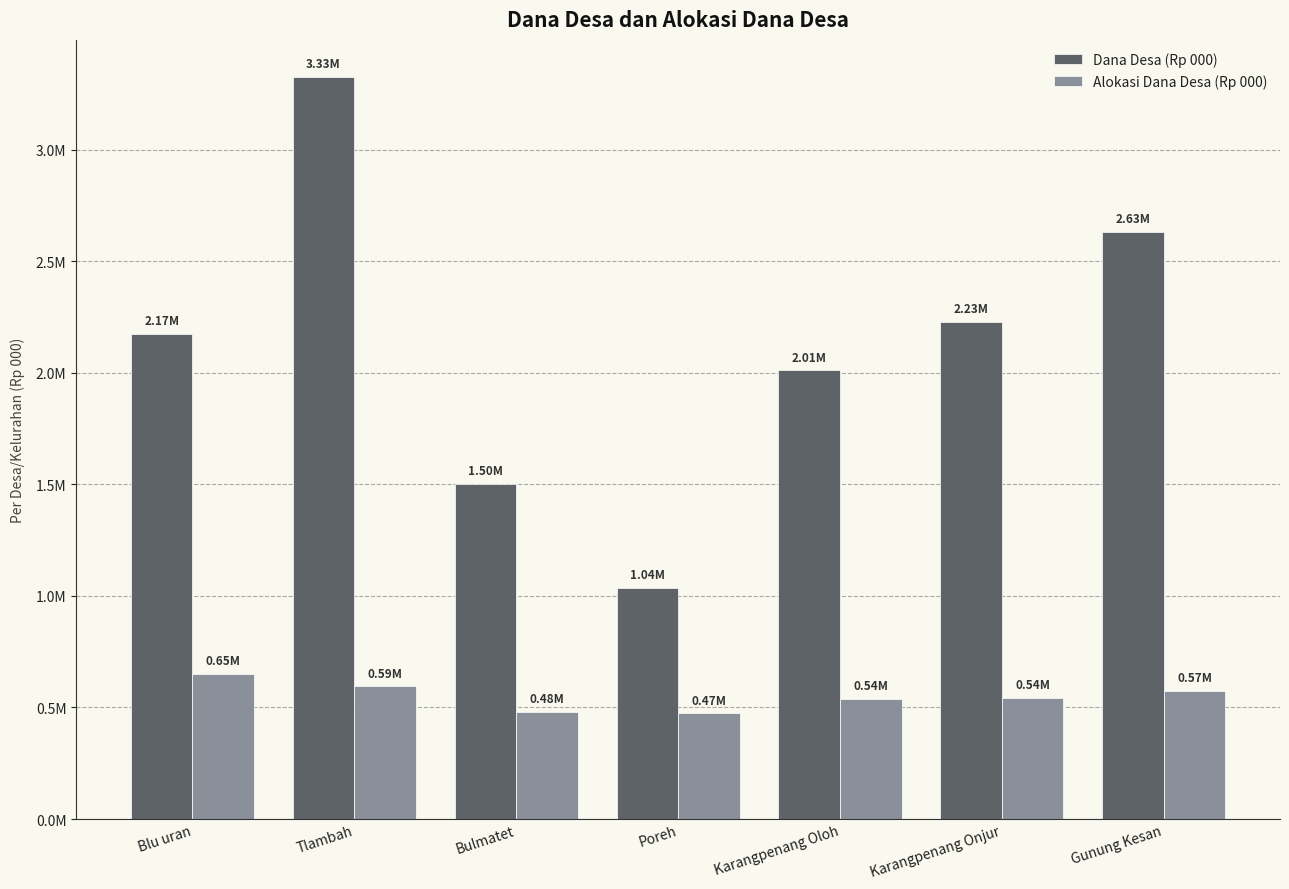

Are the bars horizontal?

No